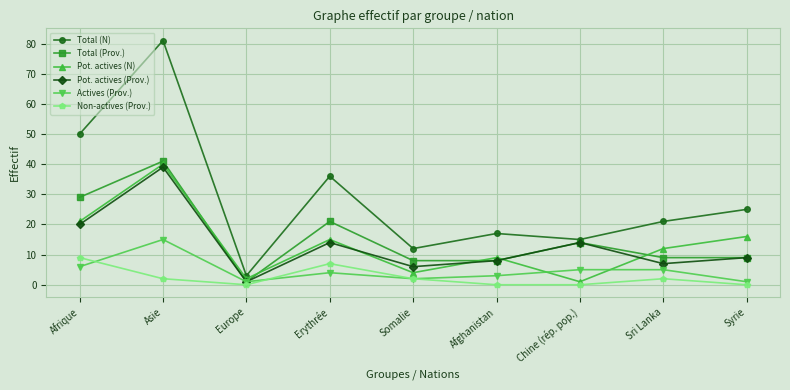

What is the minimum value for Total (Prov.)?

1